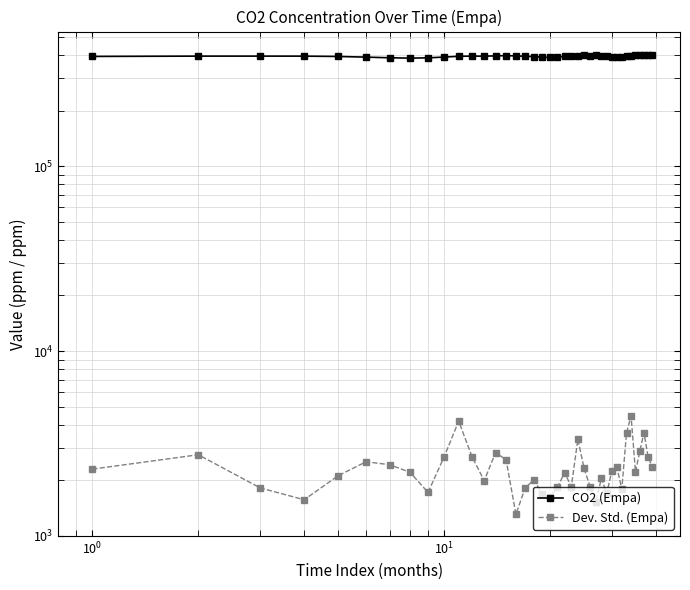

How many data points in Dev. Std. (Empa) are less than 2220?

19